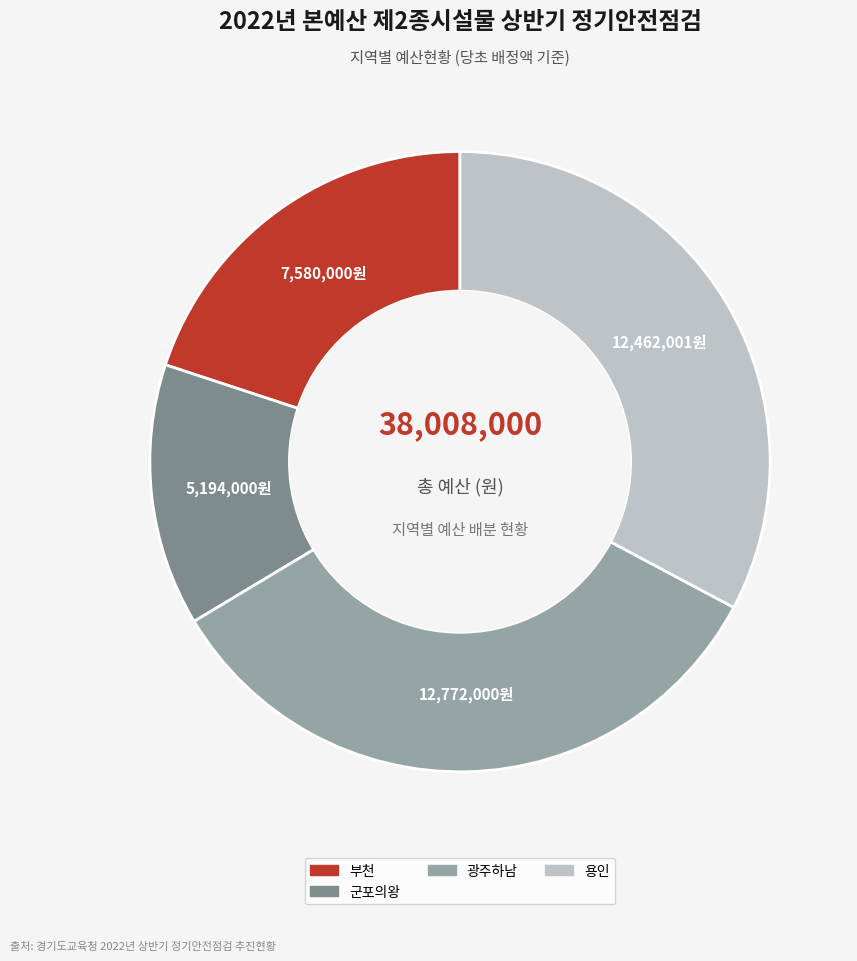

Is there a majority slice in this chart?

No